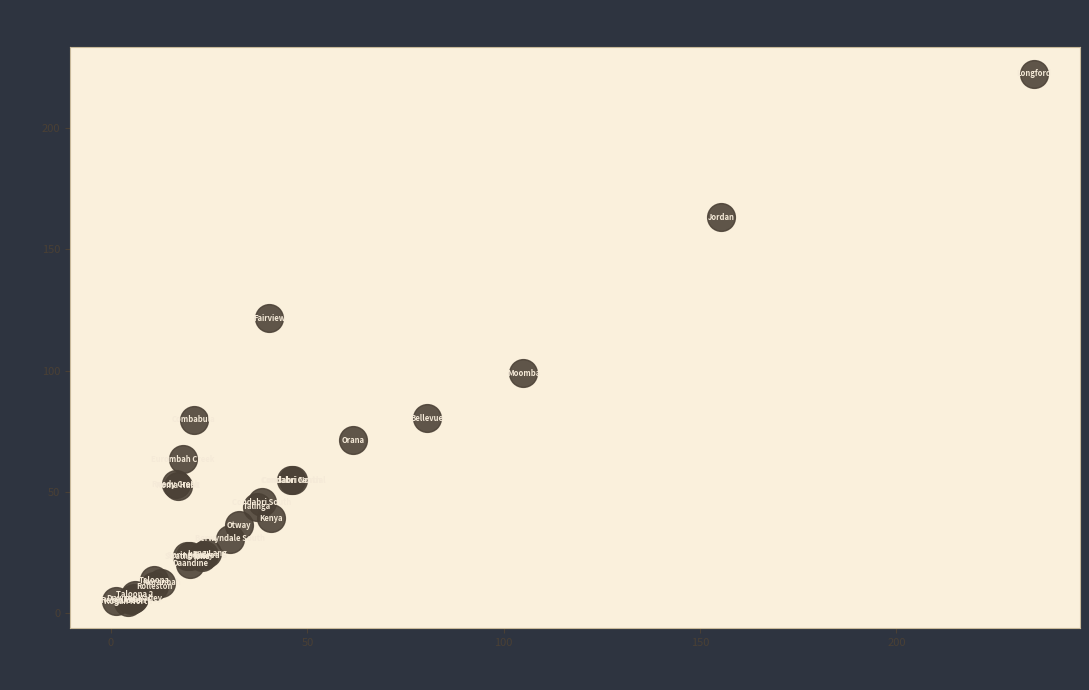

What Y value in the scatter plot is closest to 113?

121.6